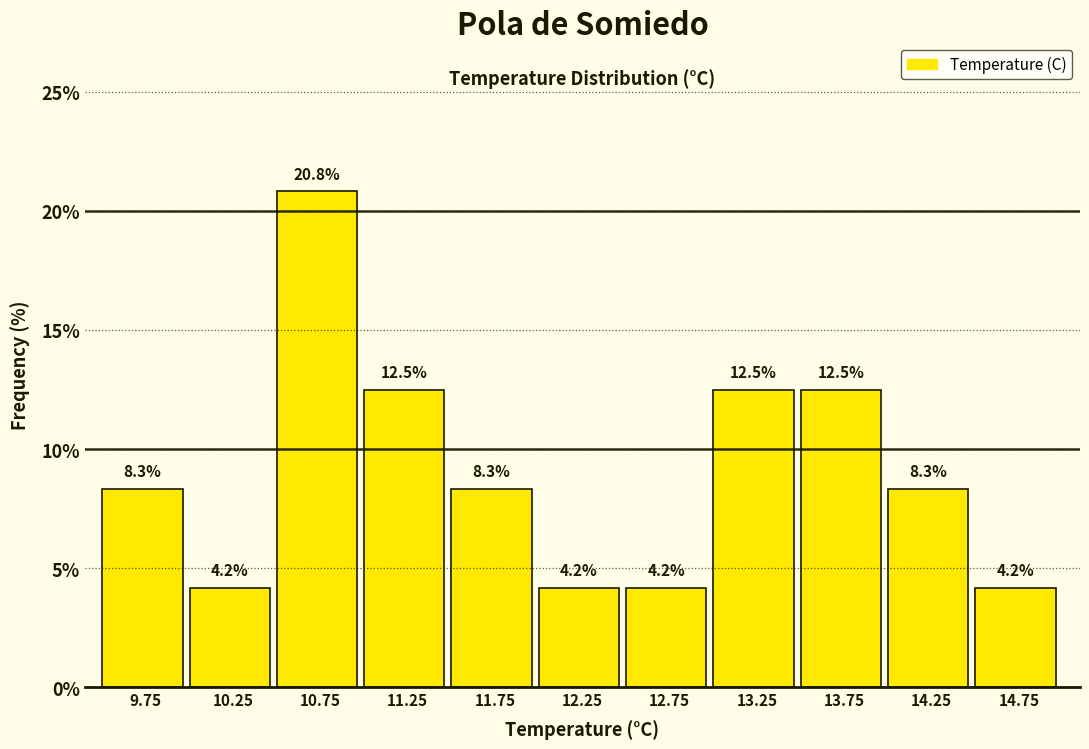

Reading left to right, list every bar in this chart as the range it spans on the x-axis followed by its height.

9.5 to 10.0: 8.3
10.0 to 10.5: 4.2
10.5 to 11.0: 20.8
11.0 to 11.5: 12.5
11.5 to 12.0: 8.3
12.0 to 12.5: 4.2
12.5 to 13.0: 4.2
13.0 to 13.5: 12.5
13.5 to 14.0: 12.5
14.0 to 14.5: 8.3
14.5 to 15.0: 4.2